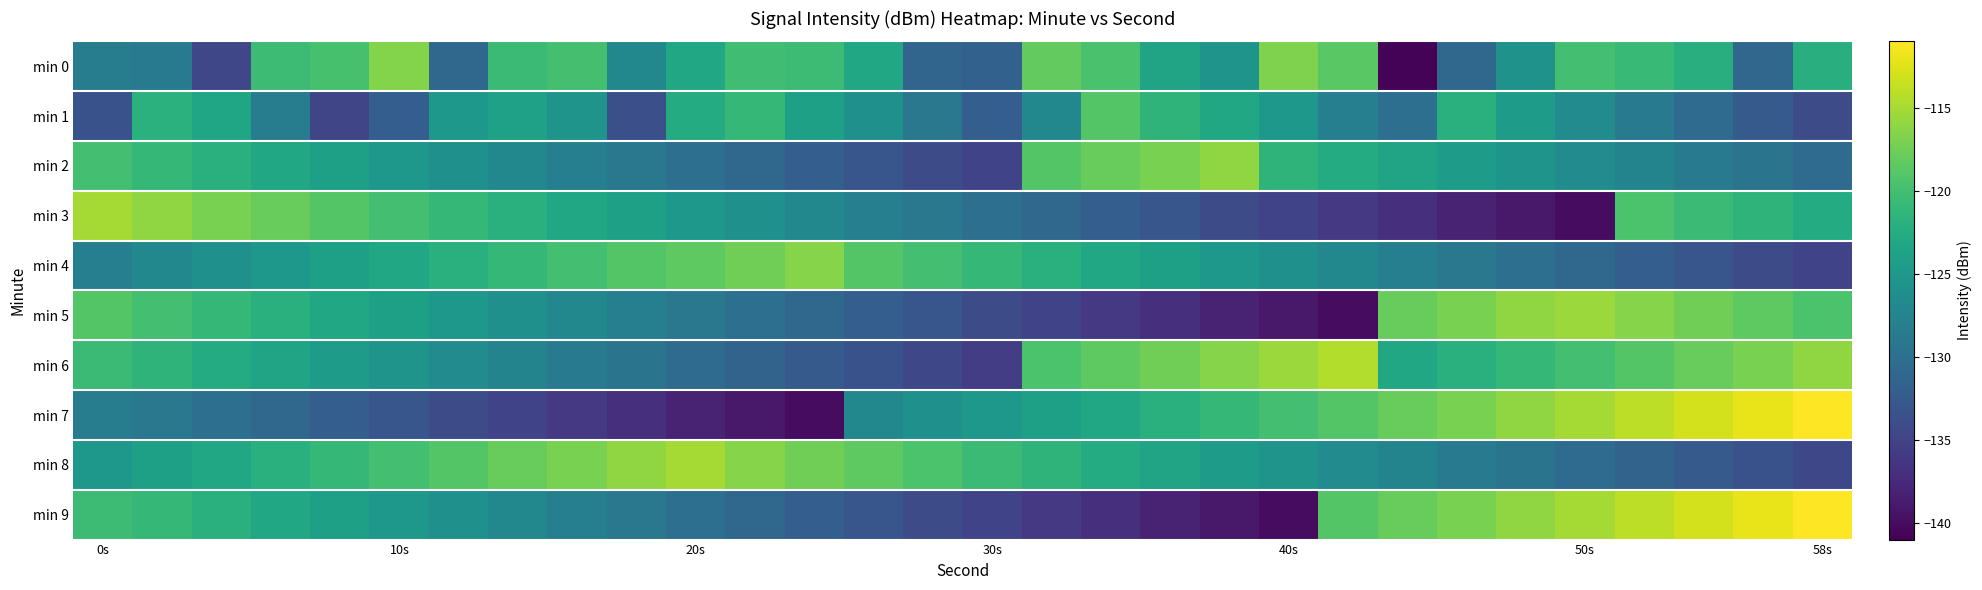

Which label corresponds to the largest value in the chart?

58s